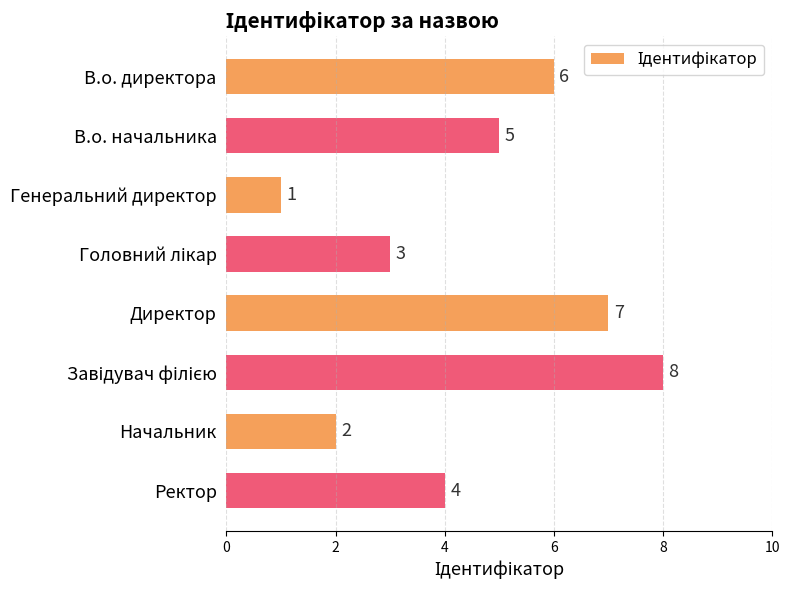

Count the number of categories in the chart.

8